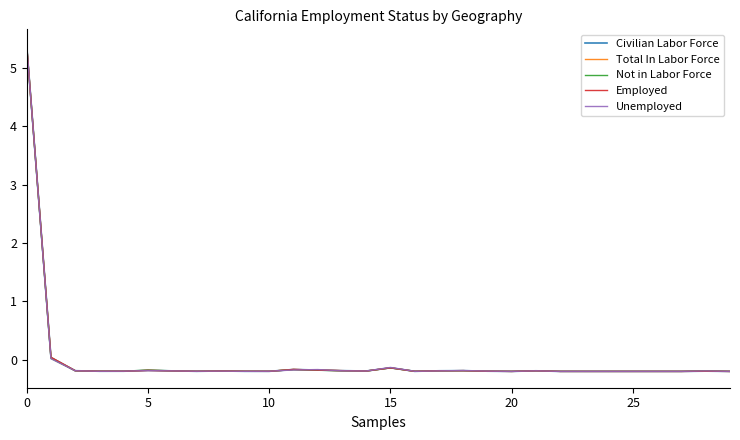

What is the greatest value displayed?

5.4